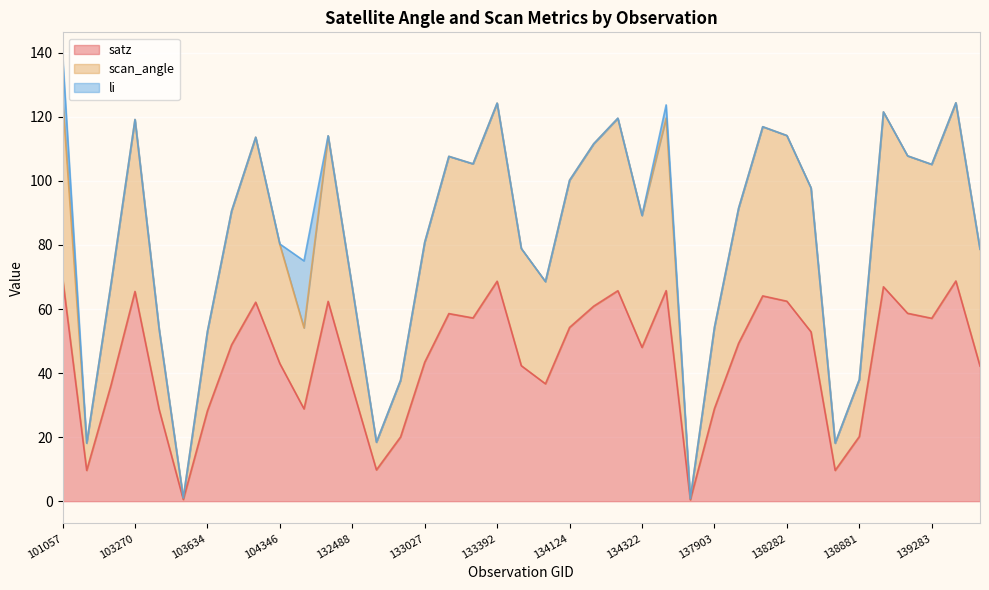

Between 133027 and 137715, which series saw the biggest shift?

scan_angle